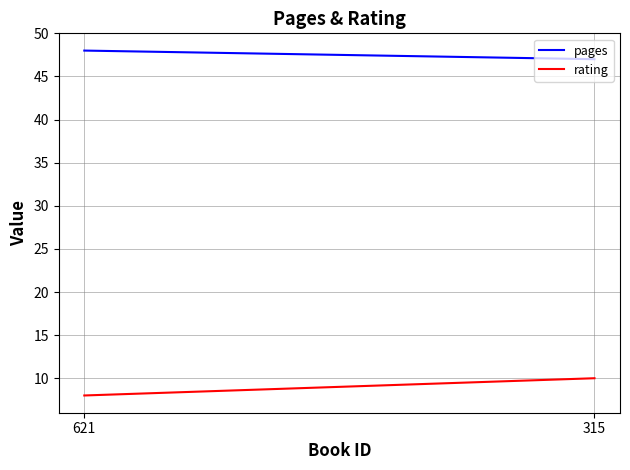

Reading left to right, extract all data points from this chart.

pages: 621=48	315=47
rating: 621=8	315=10